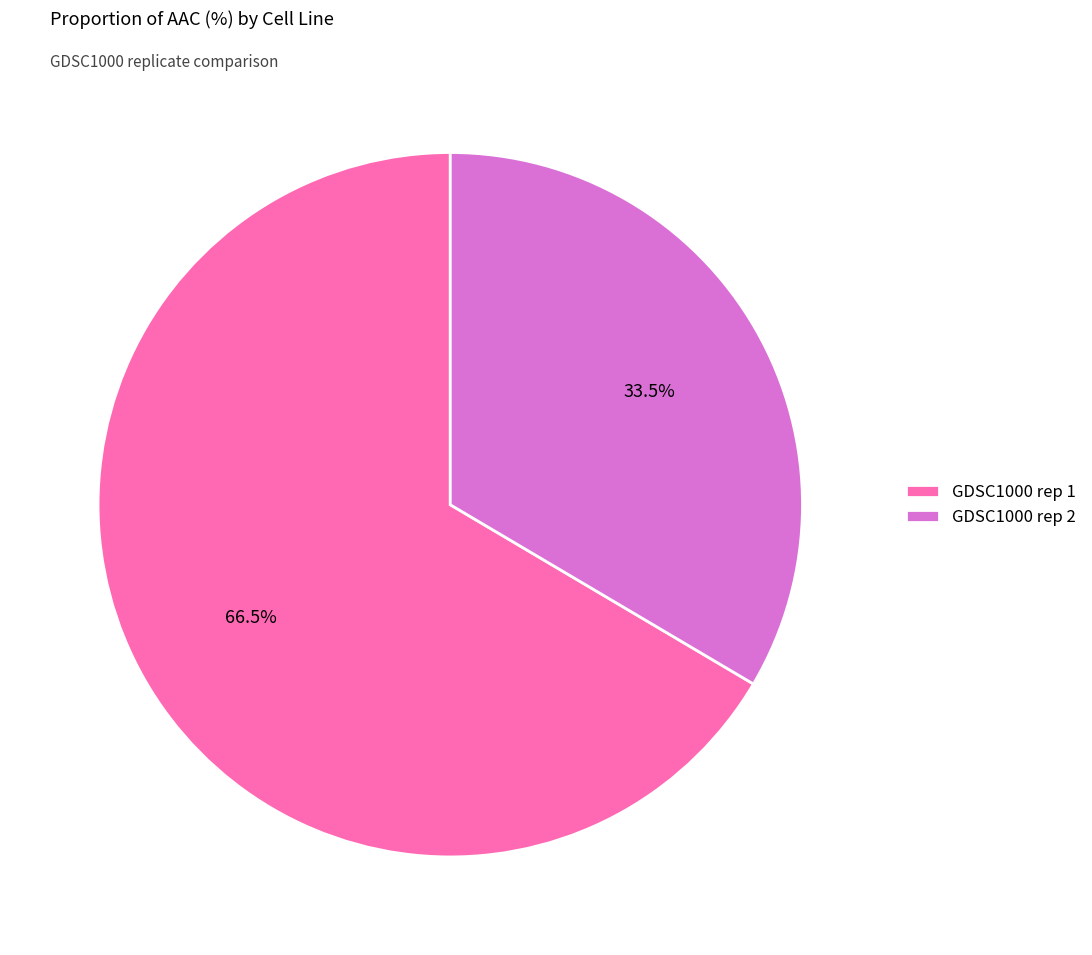

Rank the categories by value from lowest to highest.

GDSC1000 rep 2, GDSC1000 rep 1